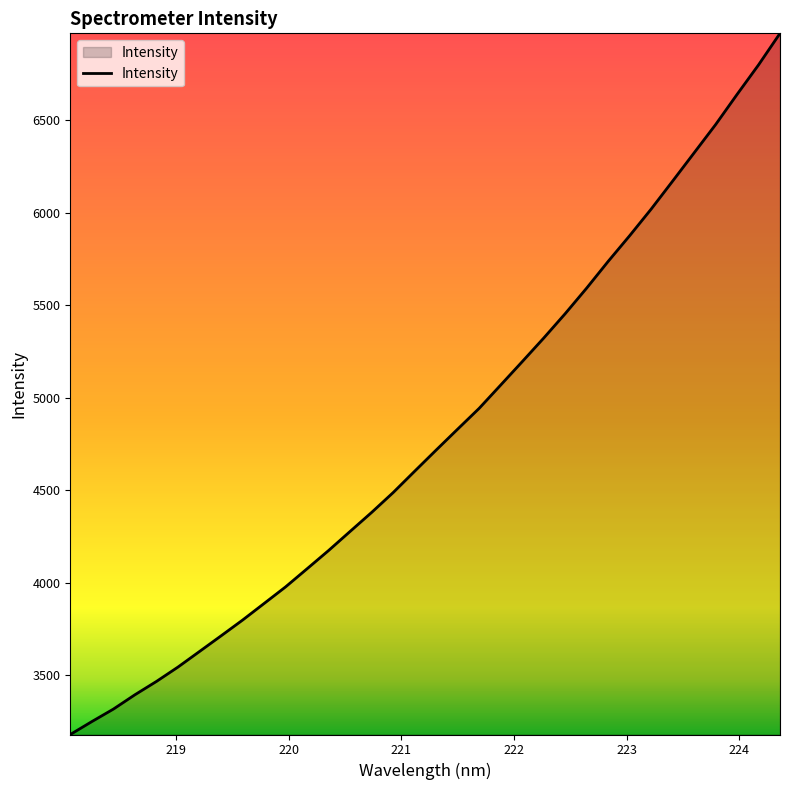

What is the difference between the maximum and minimum values?

3789.1